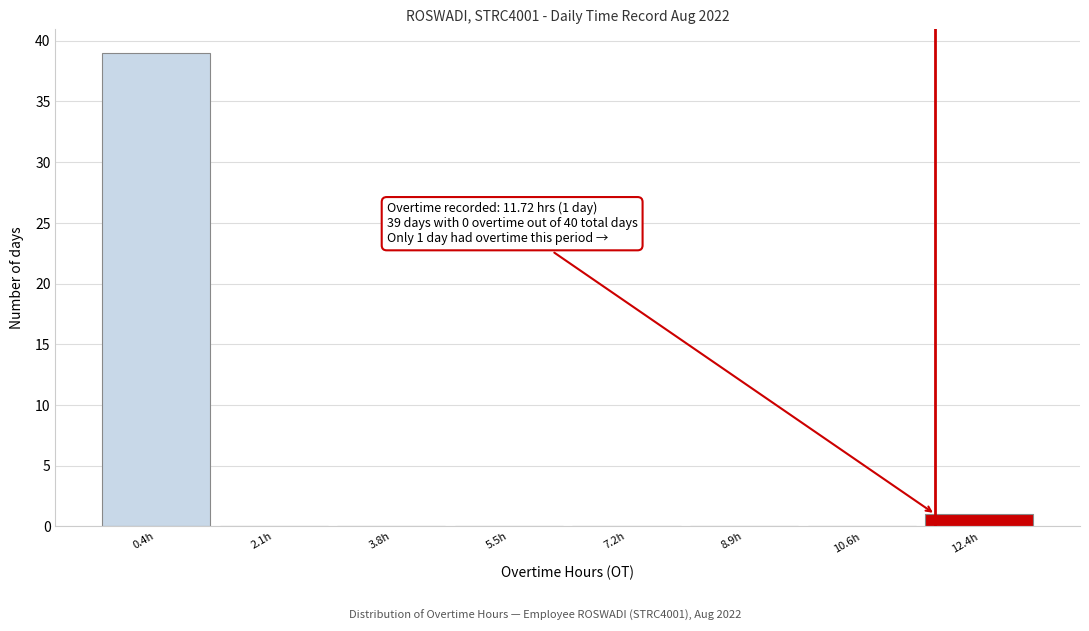

Over which range of the x-axis is the bar tallest?

-0.4 to 1.2